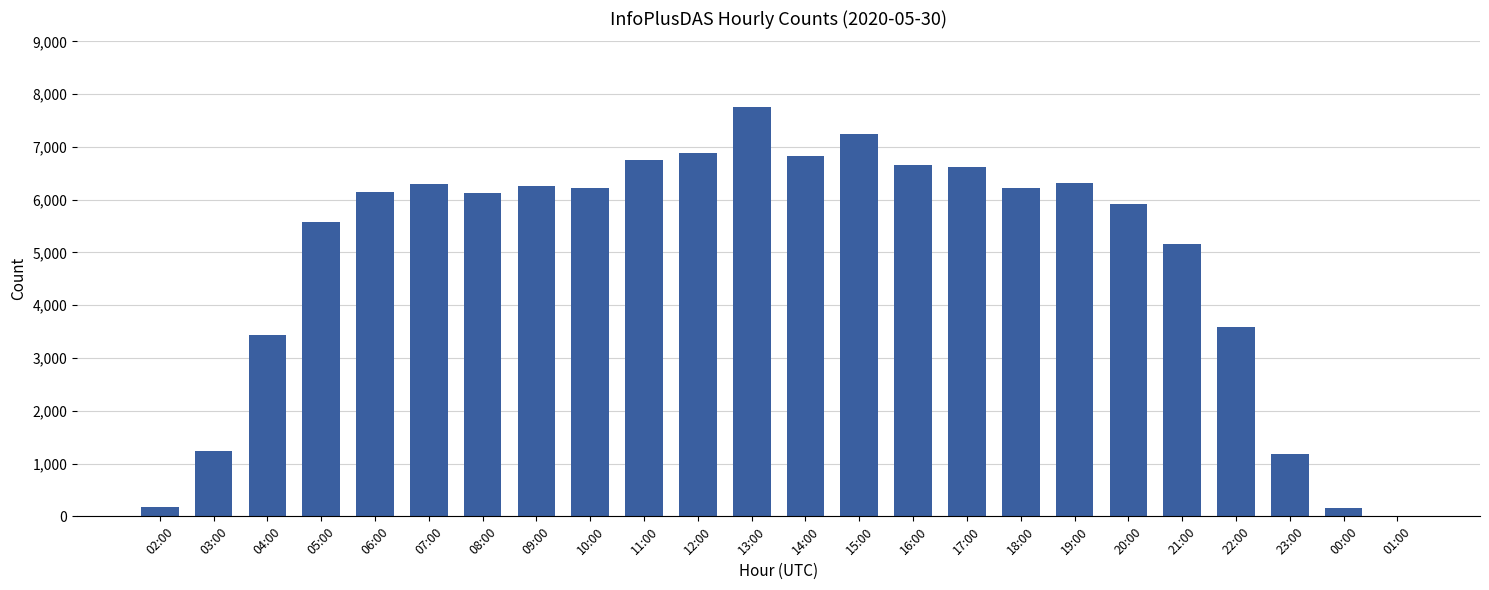

Which has a higher value, 23:00 or 19:00?

19:00